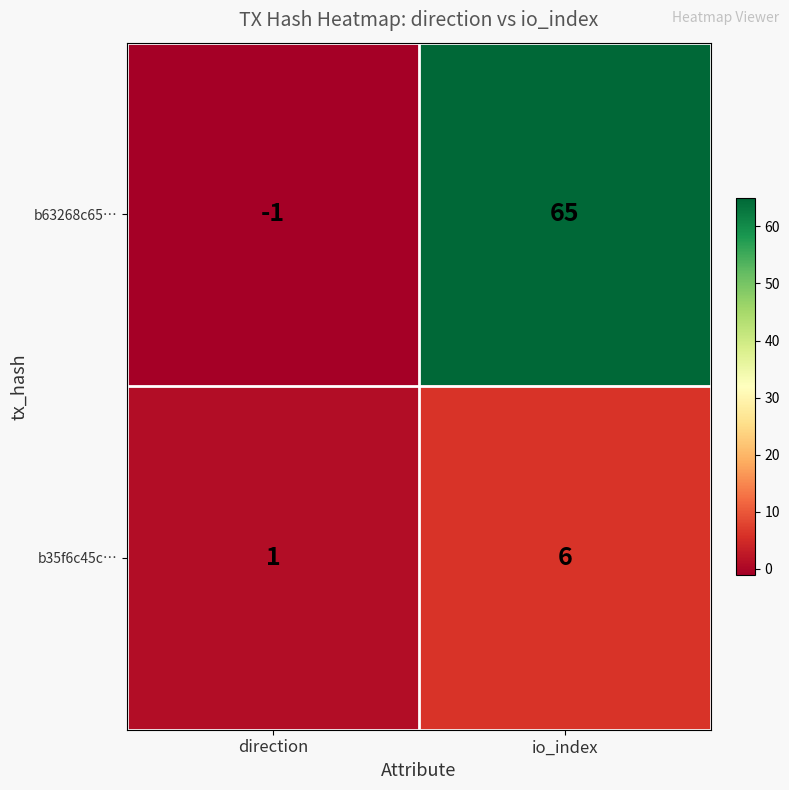

Reading left to right, extract all data points from this chart.

b63268c65…: direction=-1	io_index=65
b35f6c45c…: direction=1	io_index=6